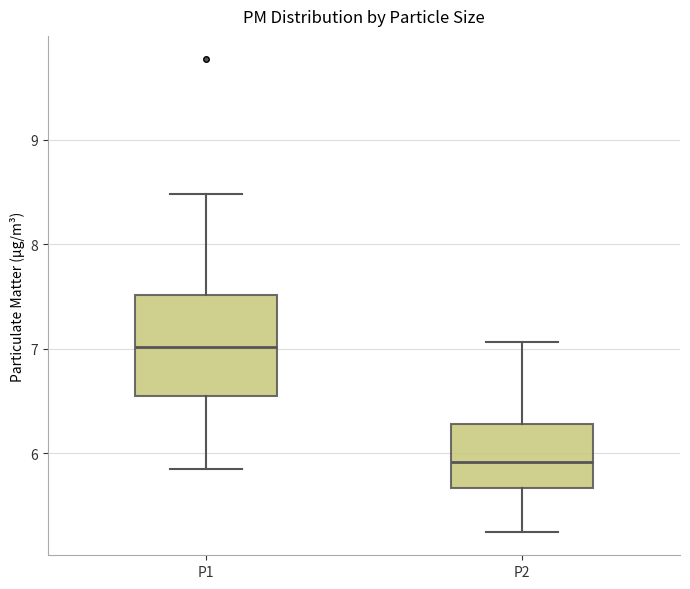

Reading left to right, transcribe this box plot: for each box, give where its median line is, the range the box spans, and where its two whiskers end, as read against the y-axis. The values are not printed on the chart, so give them approximately, as read against the axis.

P1: median 7.0, box 6.5 to 7.5, whiskers 5.9 to 8.5
P2: median 5.9, box 5.7 to 6.3, whiskers 5.3 to 7.1